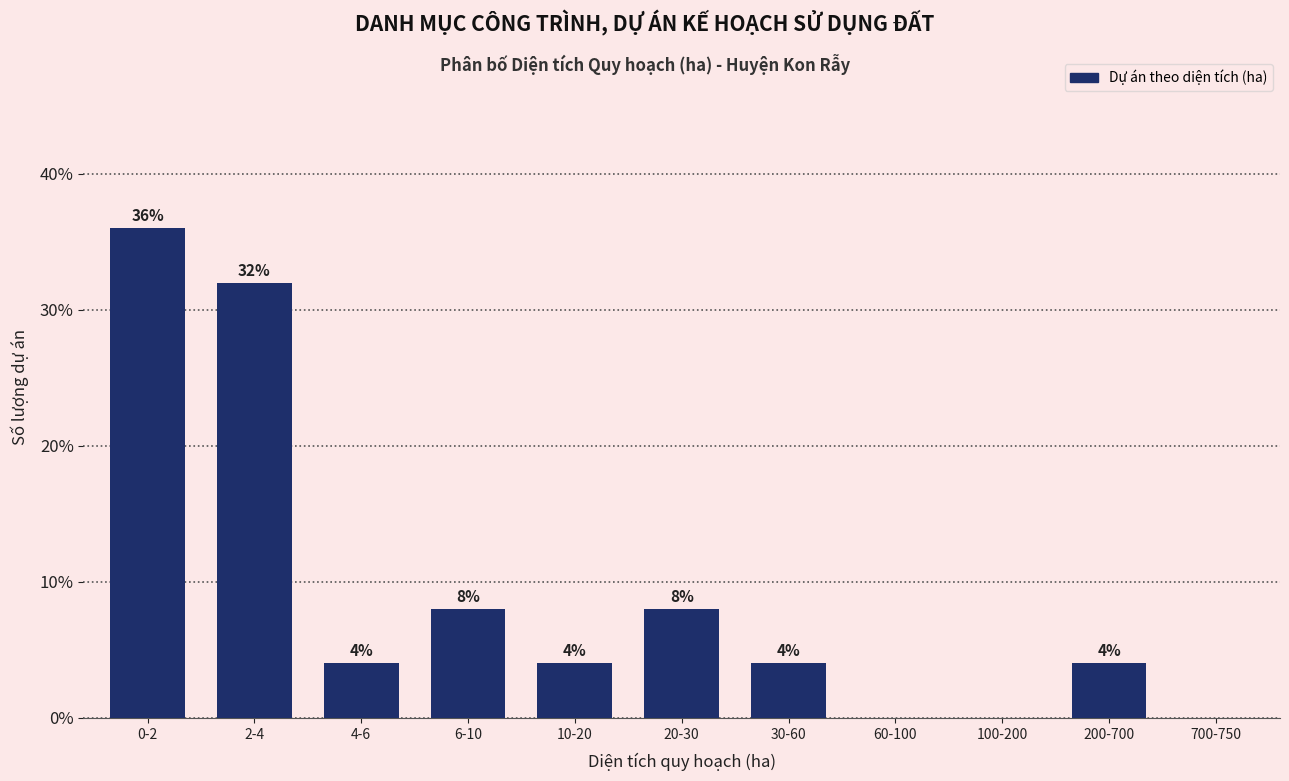

Reading left to right, extract all data points from this chart.

0-2=36	2-4=32	4-6=4	6-10=8	10-20=4	20-30=8	30-60=4	60-100=0	100-200=0	200-700=4	700-750=0